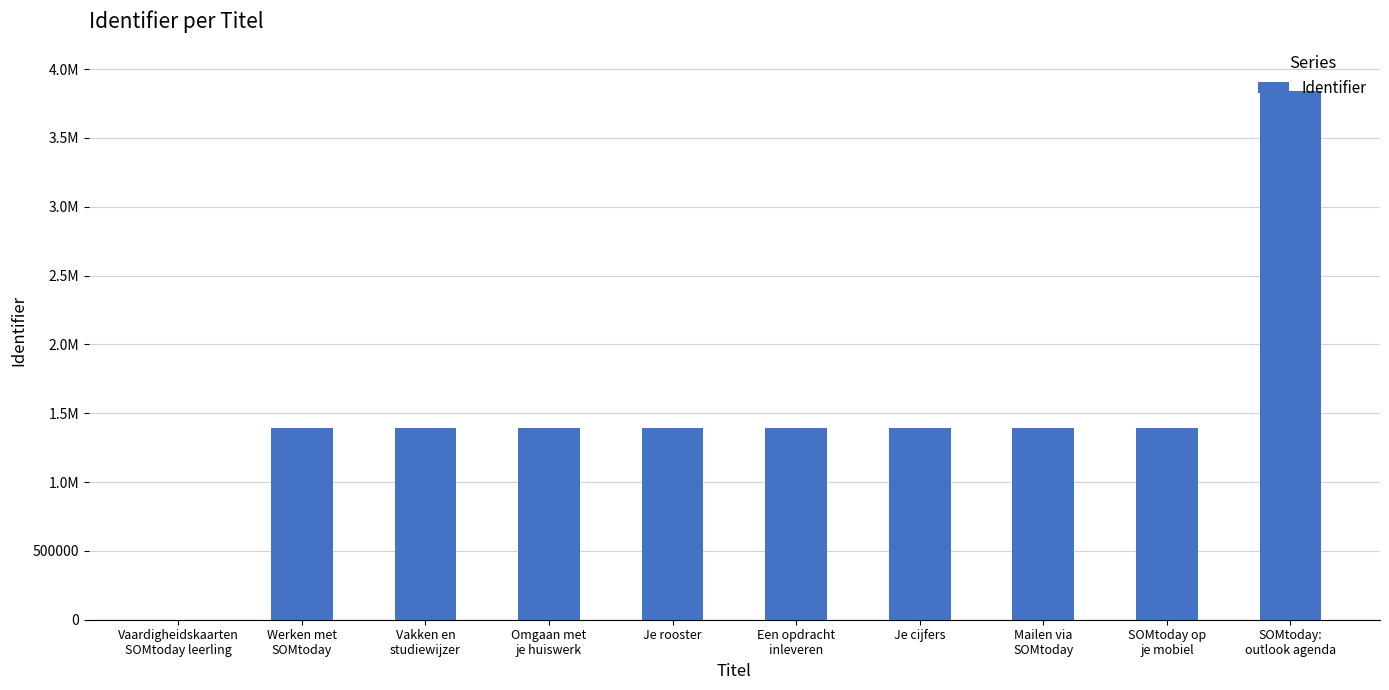

What is the label of the 4th bar from the right?

Je cijfers